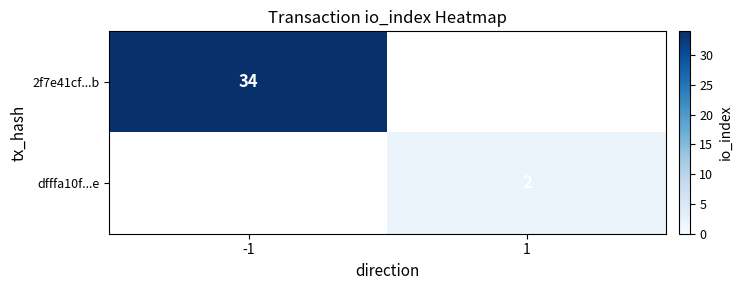

Is it true that 2f7e41cf...b equals 58 at -1?

False